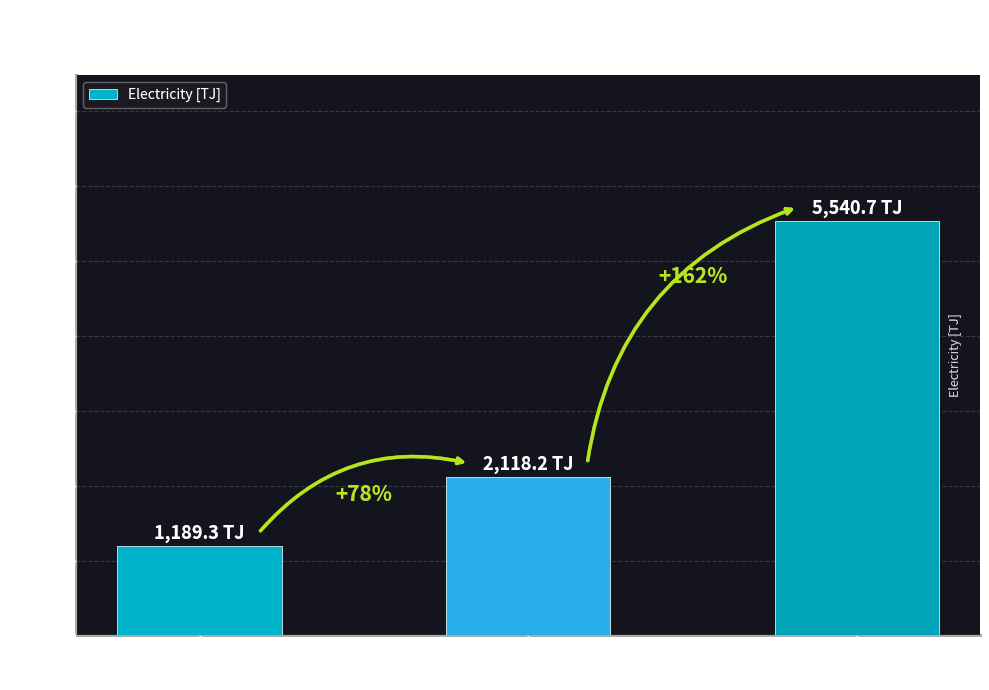

Reading left to right, transcribe all the data shown in this chart.

Industry
(A-E)=1189.3	Commercial
(F-S)=2118.2	Total Final
Consumption=5540.7